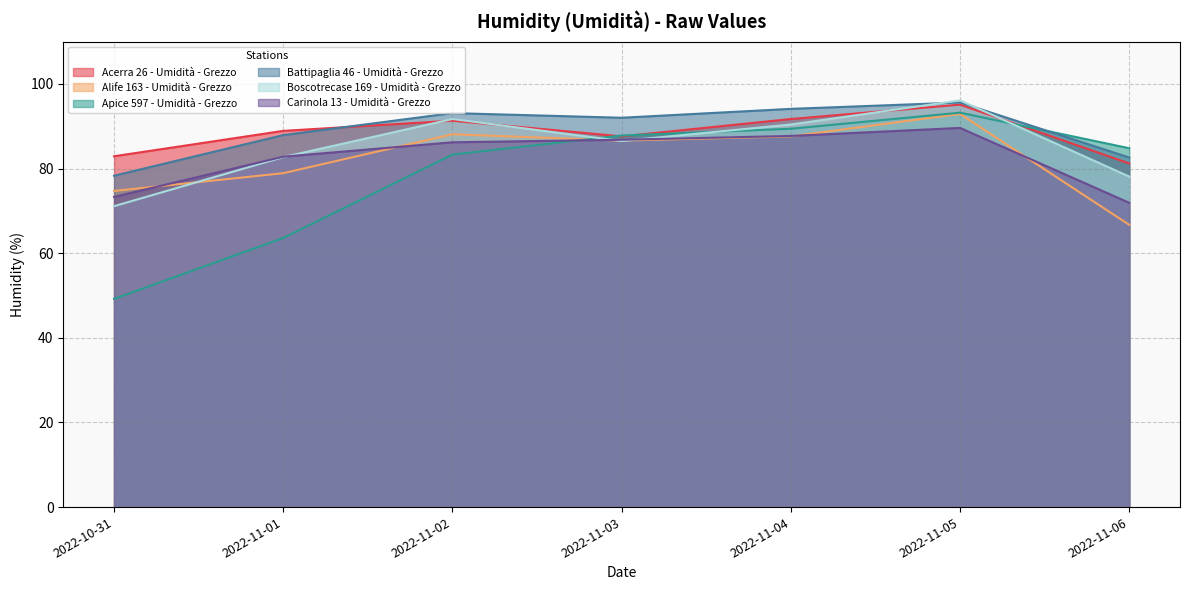

True or false: Battipaglia 46 - Umidità - Grezzo has more than 1 interior local peaks.

True